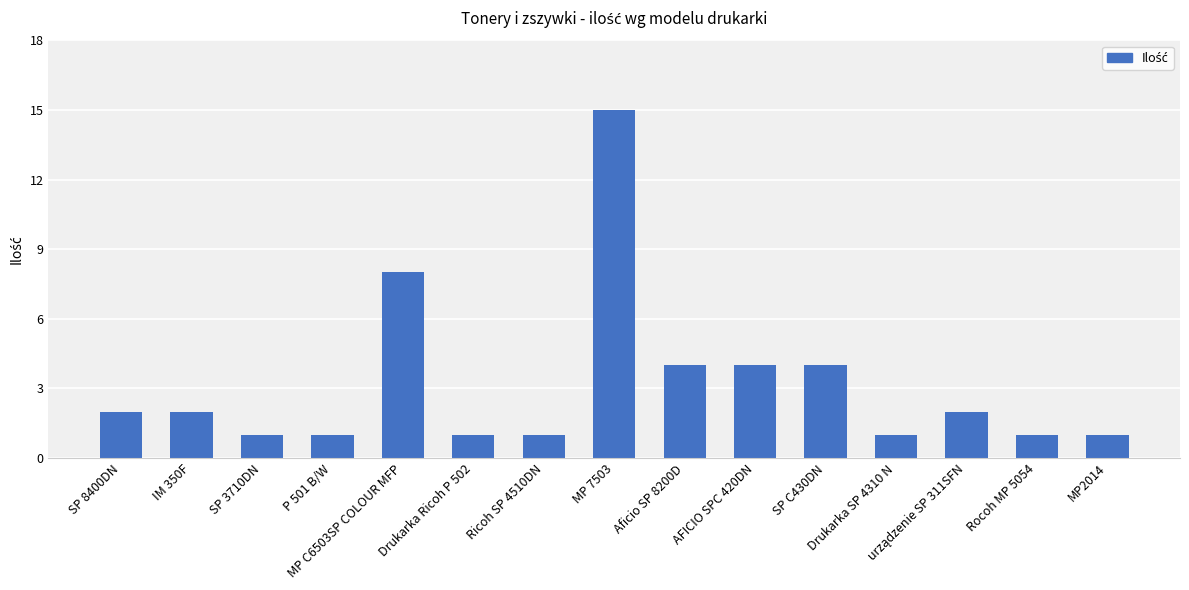

What is the difference between the maximum and second lowest values?

14